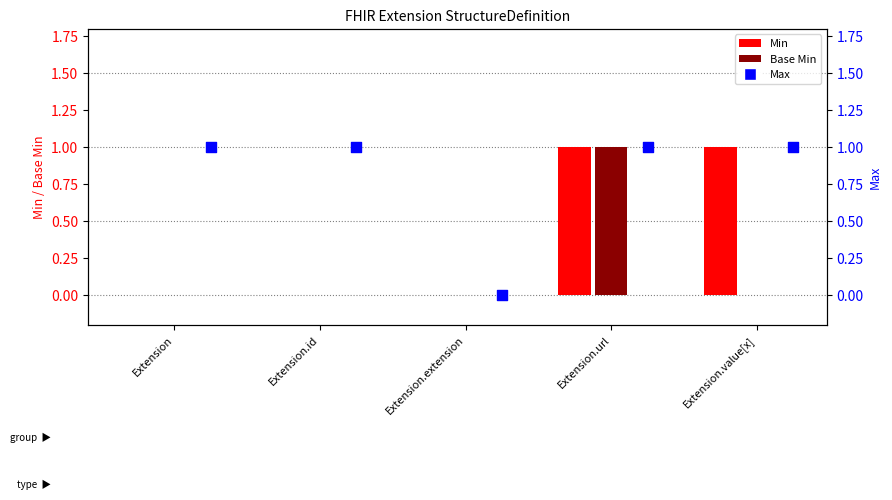

What are all the series names shown in the legend?

Min, Base Min, Max